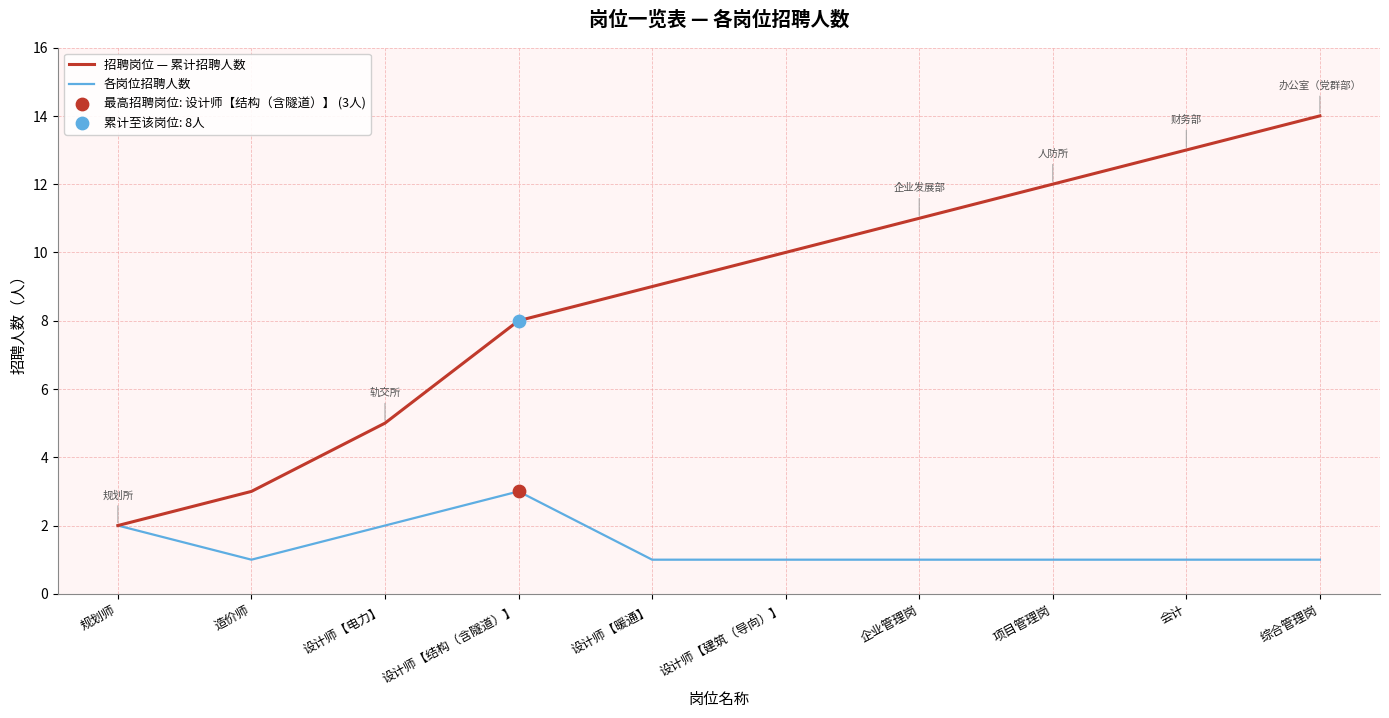

Is the value of 各岗位招聘人数 at 会计 greater than the value of 招聘岗位 — 累计招聘人数 at 设计师【暖通】?

No